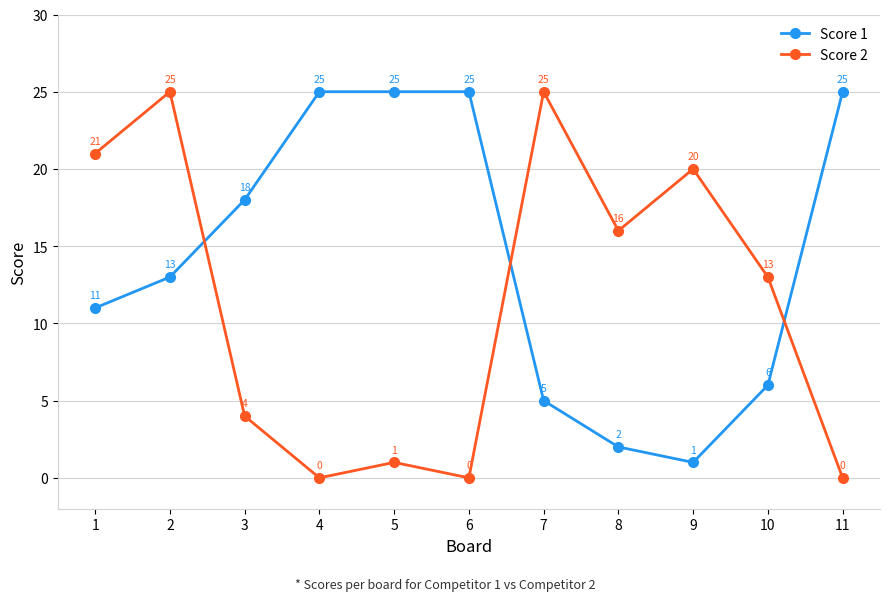

Between which two adjacent categories do Score 2 and Score 1 first intersect?

2 and 3